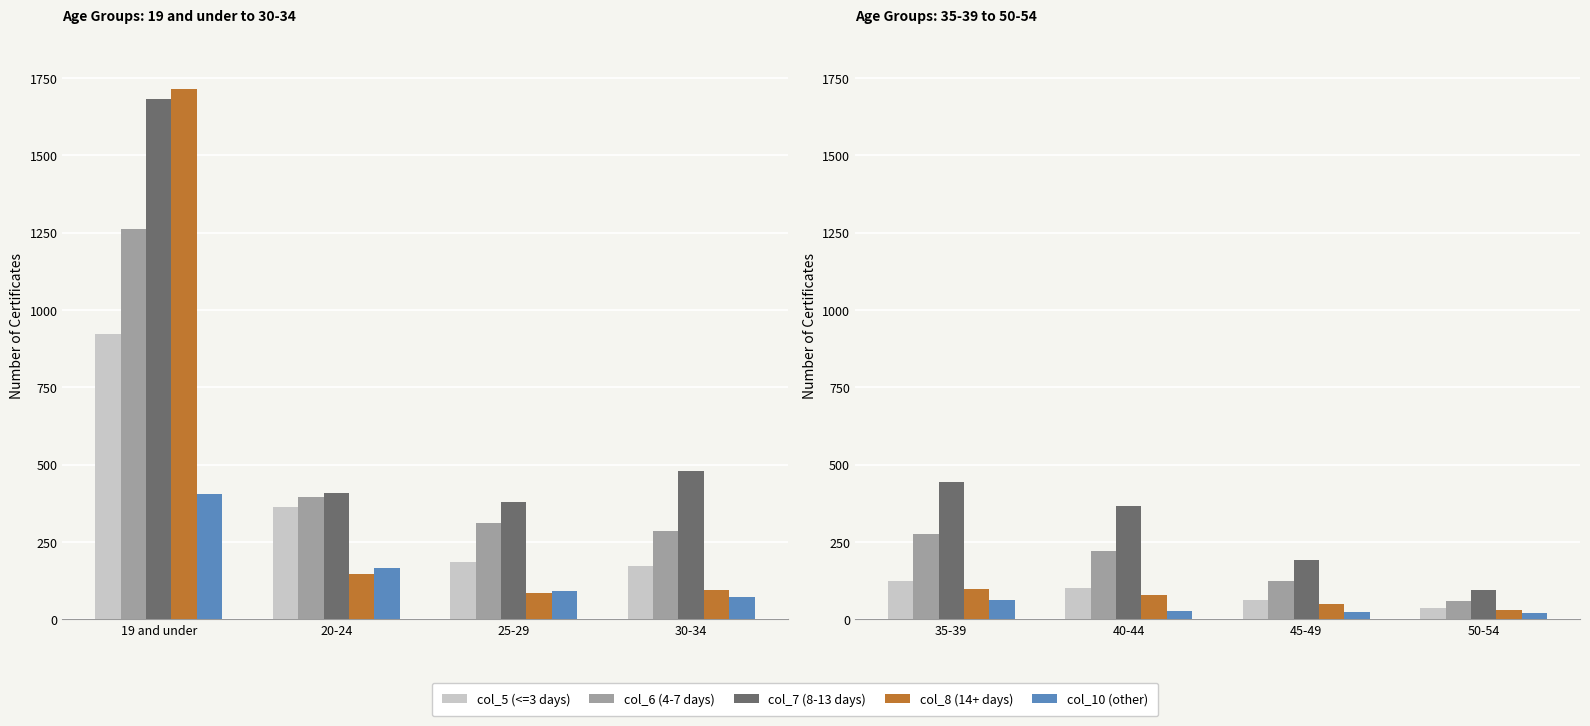

Does the chart contain any negative values?

No